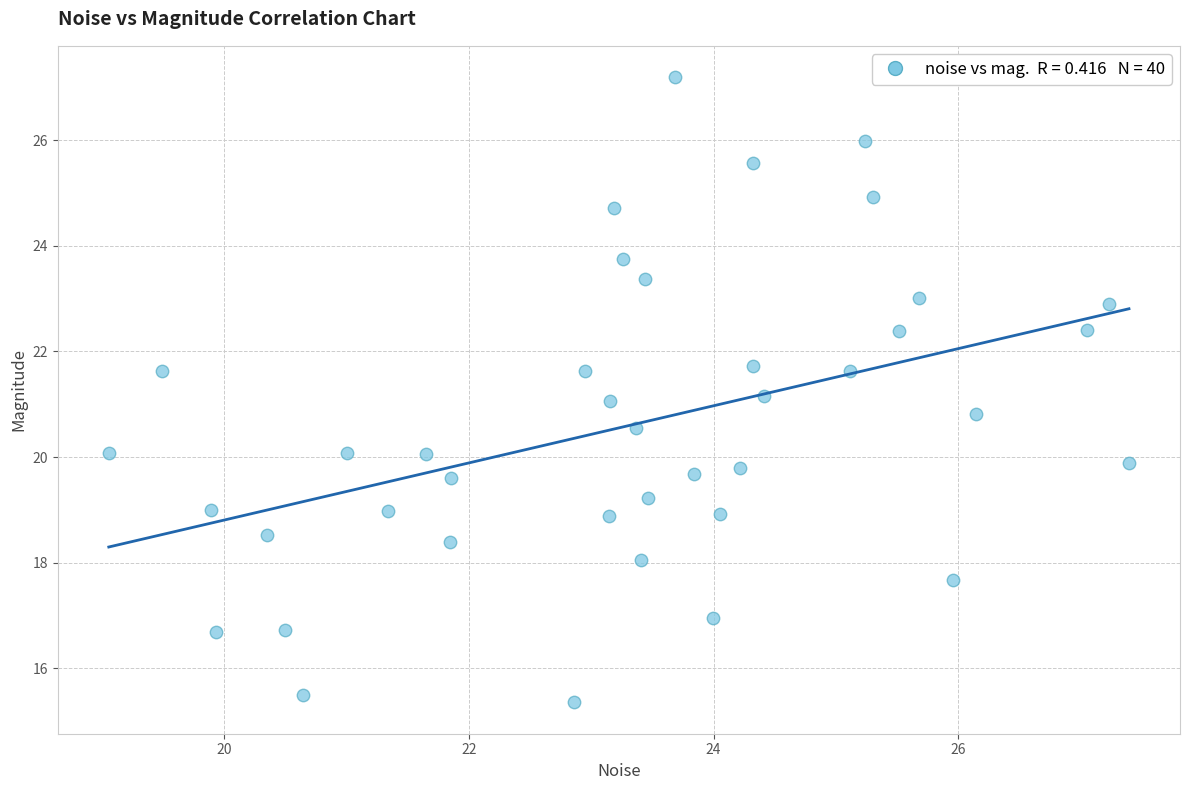

What is the range of Y values (max minus min)?

11.9